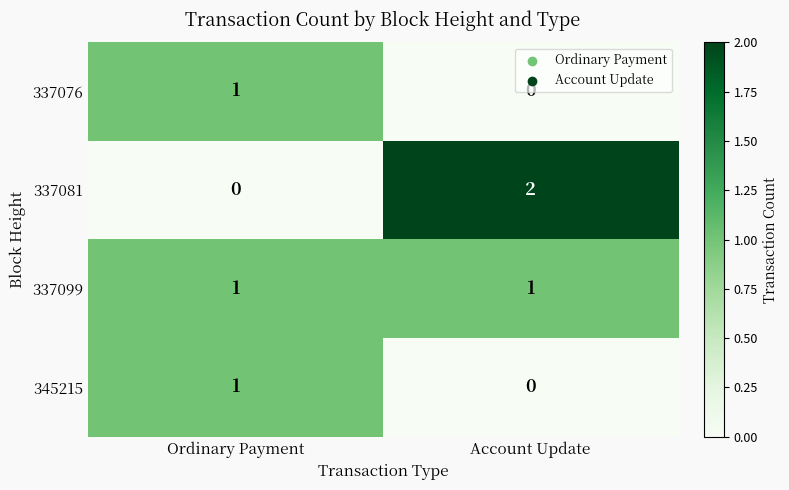

What is the difference between the highest and lowest values at Ordinary Payment?

1